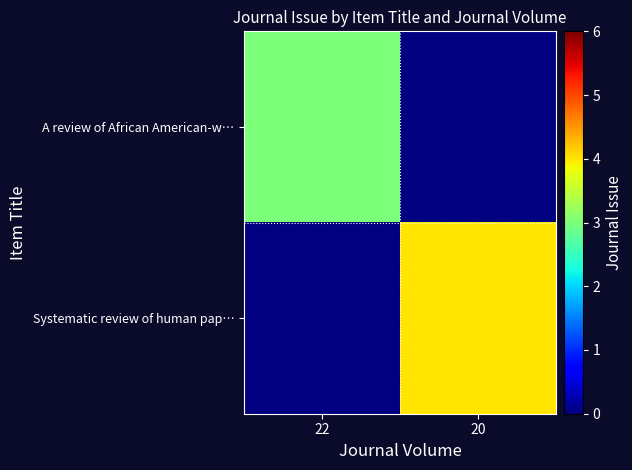

At which category is the sum across all series the highest?

20